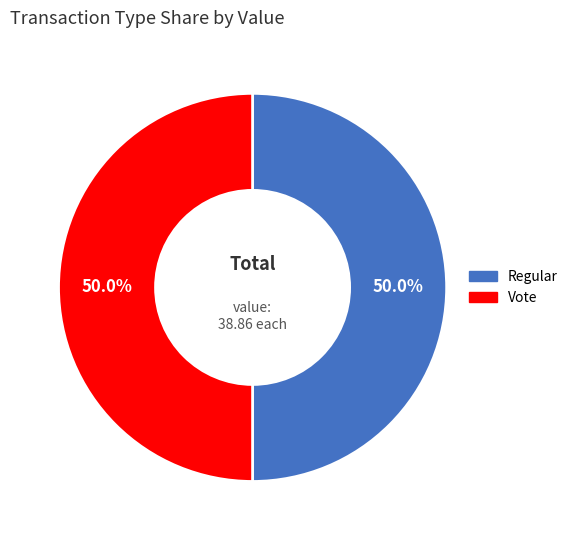

What percentage is NOT represented by Vote?

50.0%